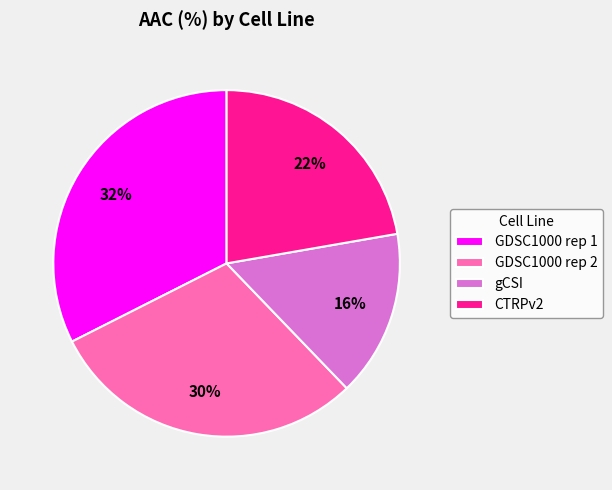

To the nearest percent, what portion does GDSC1000 rep 1 represent?

32%